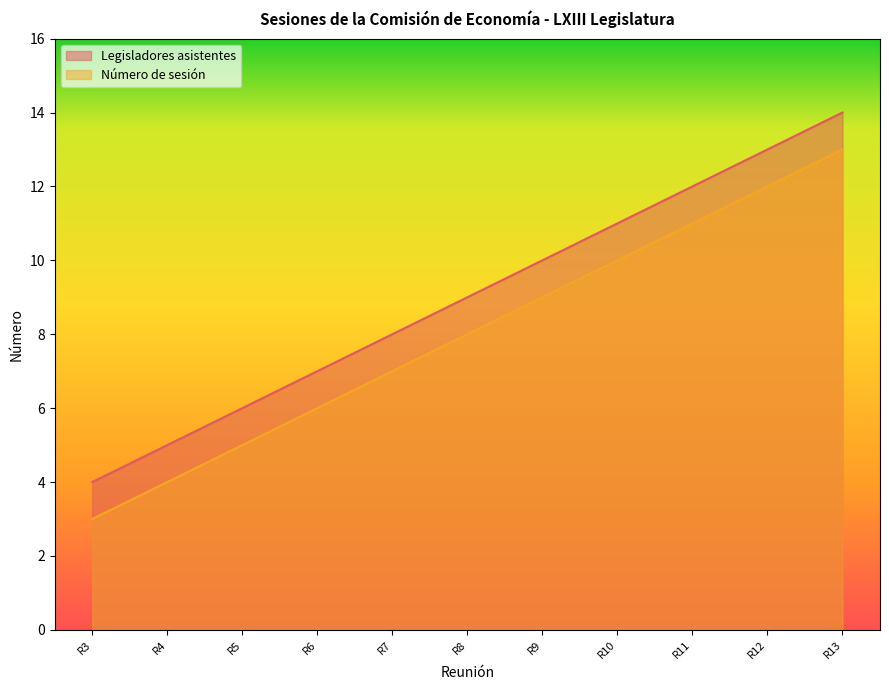

What is the total value across all series at R6?

13